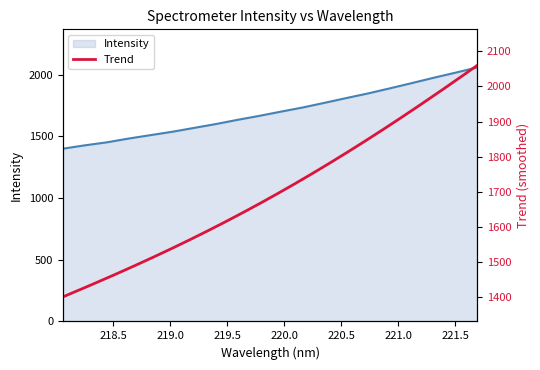

Between 221.4993 and 220.1623, which is larger?

221.4993